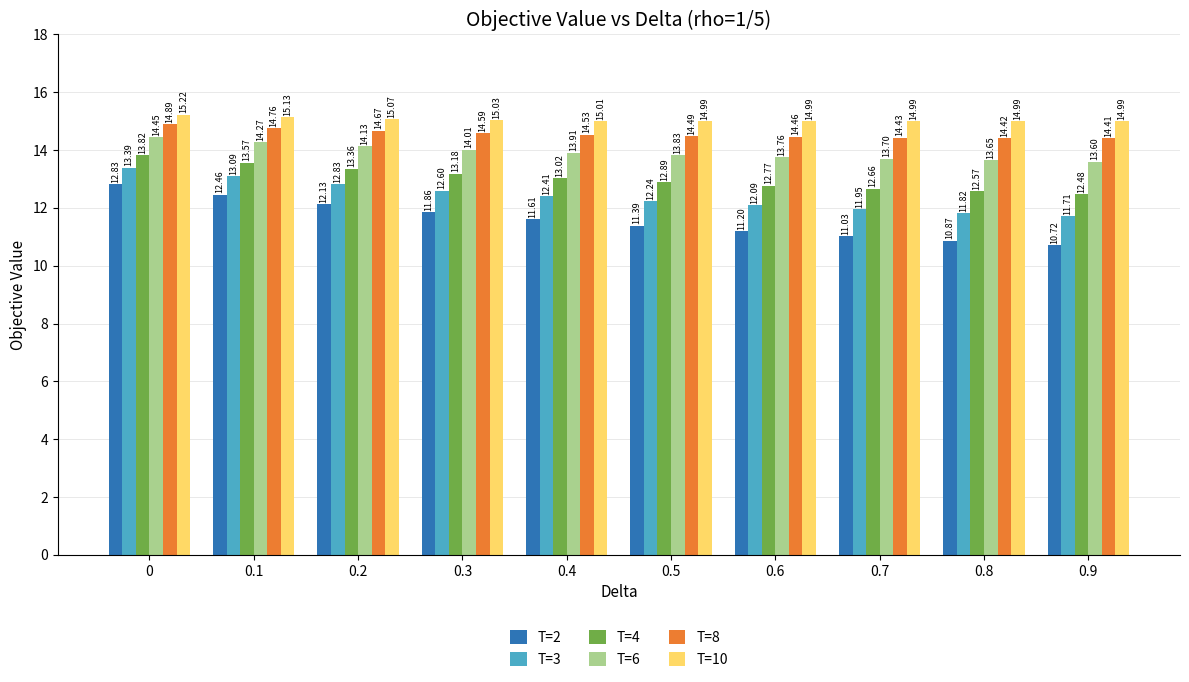

True or false: T=2 has a value of 18.8 at 0.8.

False